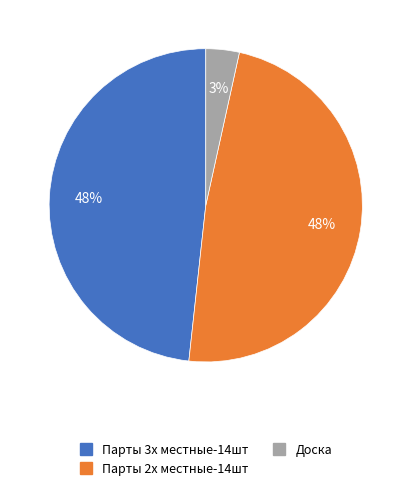

Does Доска account for over 50% of the chart?

No